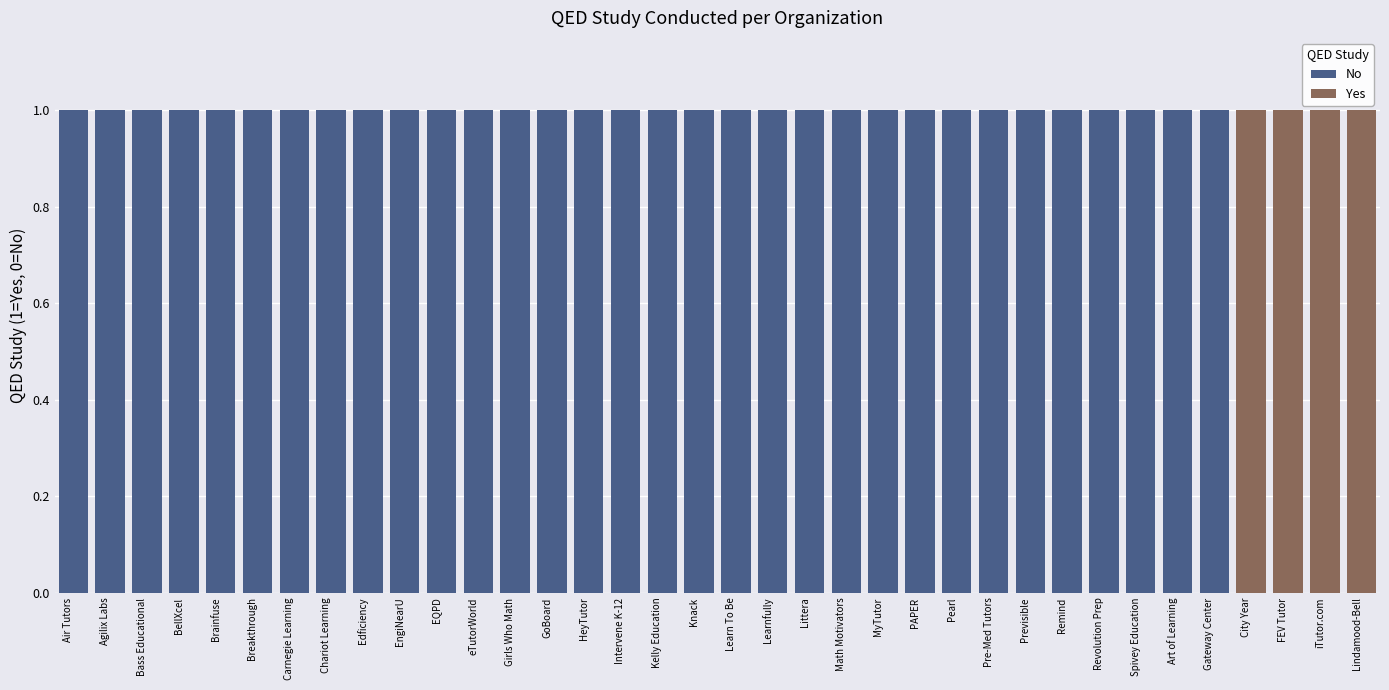

True or false: No has a value of 1 at BellXcel.

True